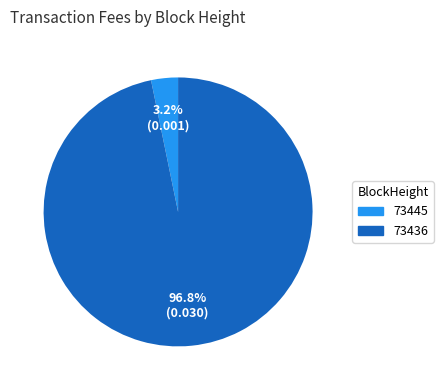

Count the number of slices in the pie.

2